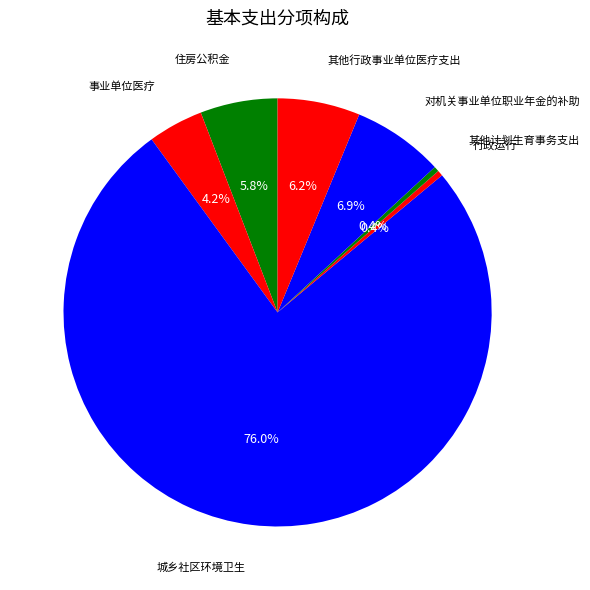

What is the largest slice in the pie chart?

城乡社区环境卫生